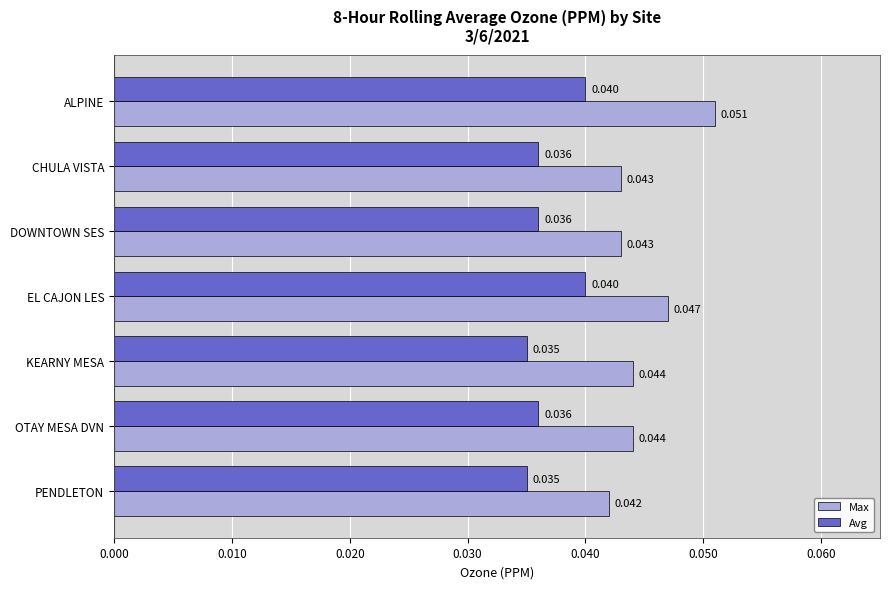

What are all the series names shown in the legend?

Max, Avg